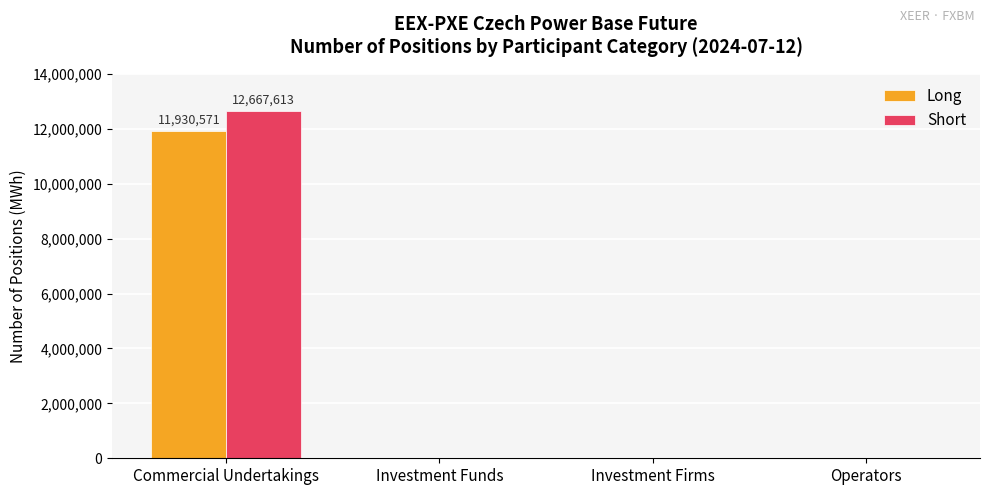

Reading left to right, what are all the values shown in this chart?

Long: Commercial Undertakings=11930571	Investment Funds=0	Investment Firms=0	Operators=0
Short: Commercial Undertakings=12667613	Investment Funds=0	Investment Firms=0	Operators=0